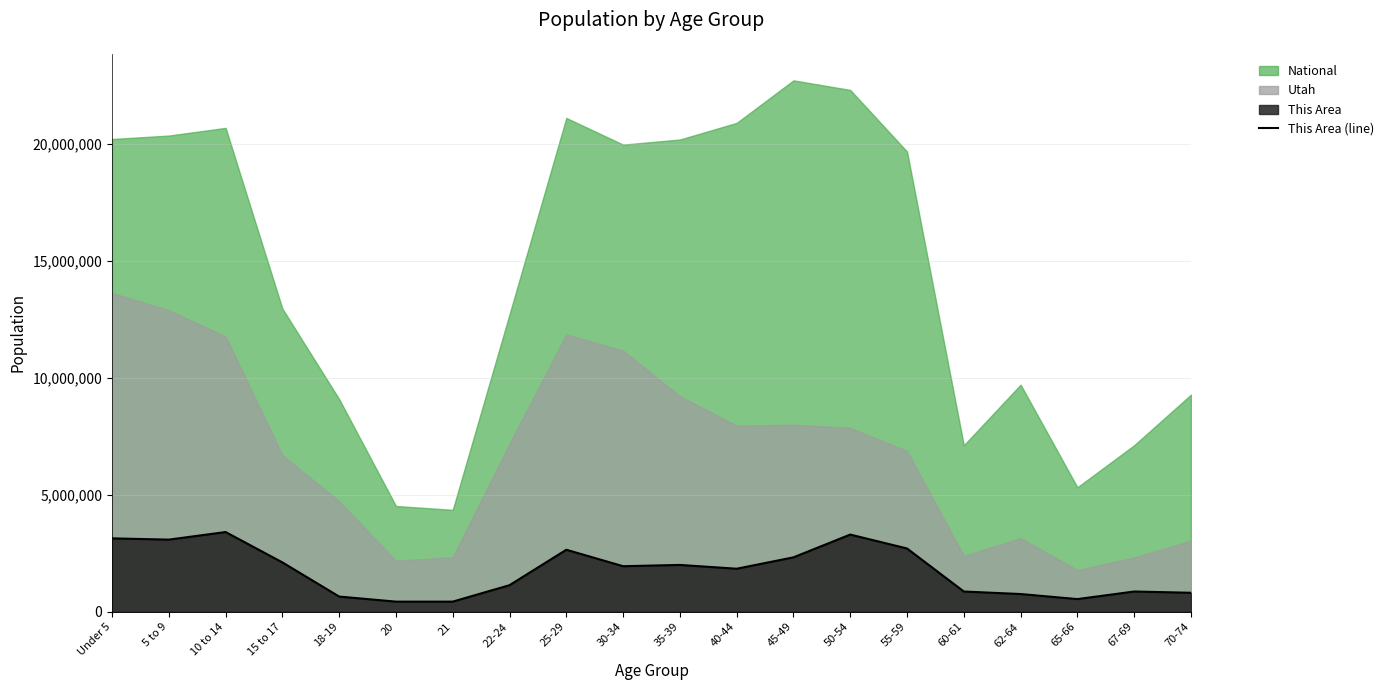

At which category does the chart reach its minimum across all series?

20